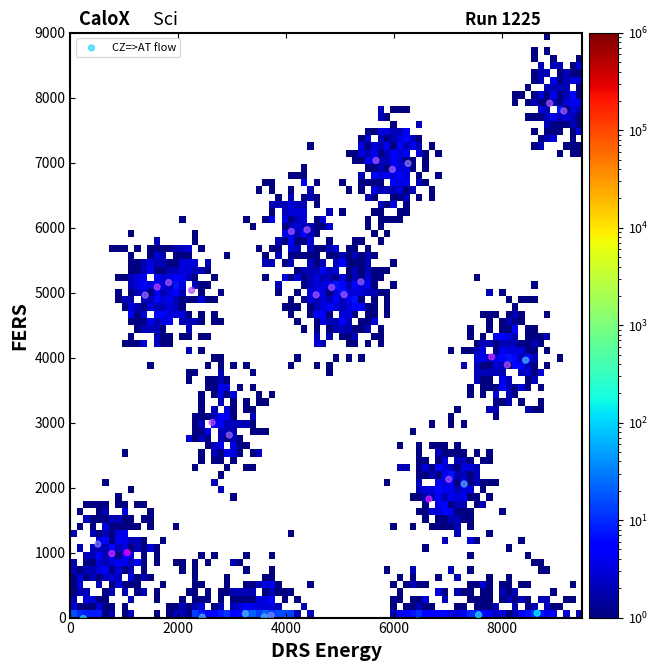

What is the range of Y values (max minus min)?

7968.0